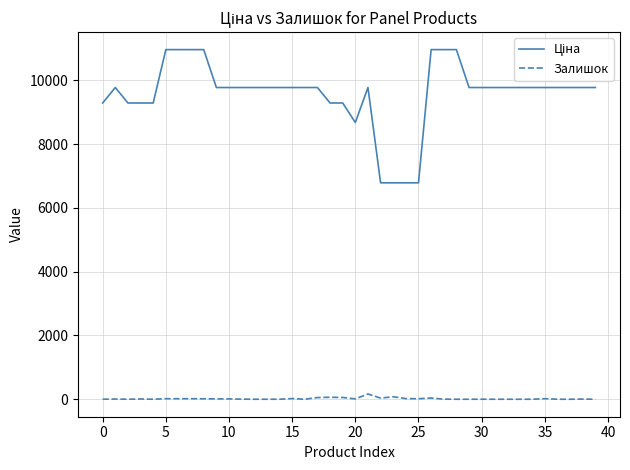

What is the greatest value displayed?

10964.4